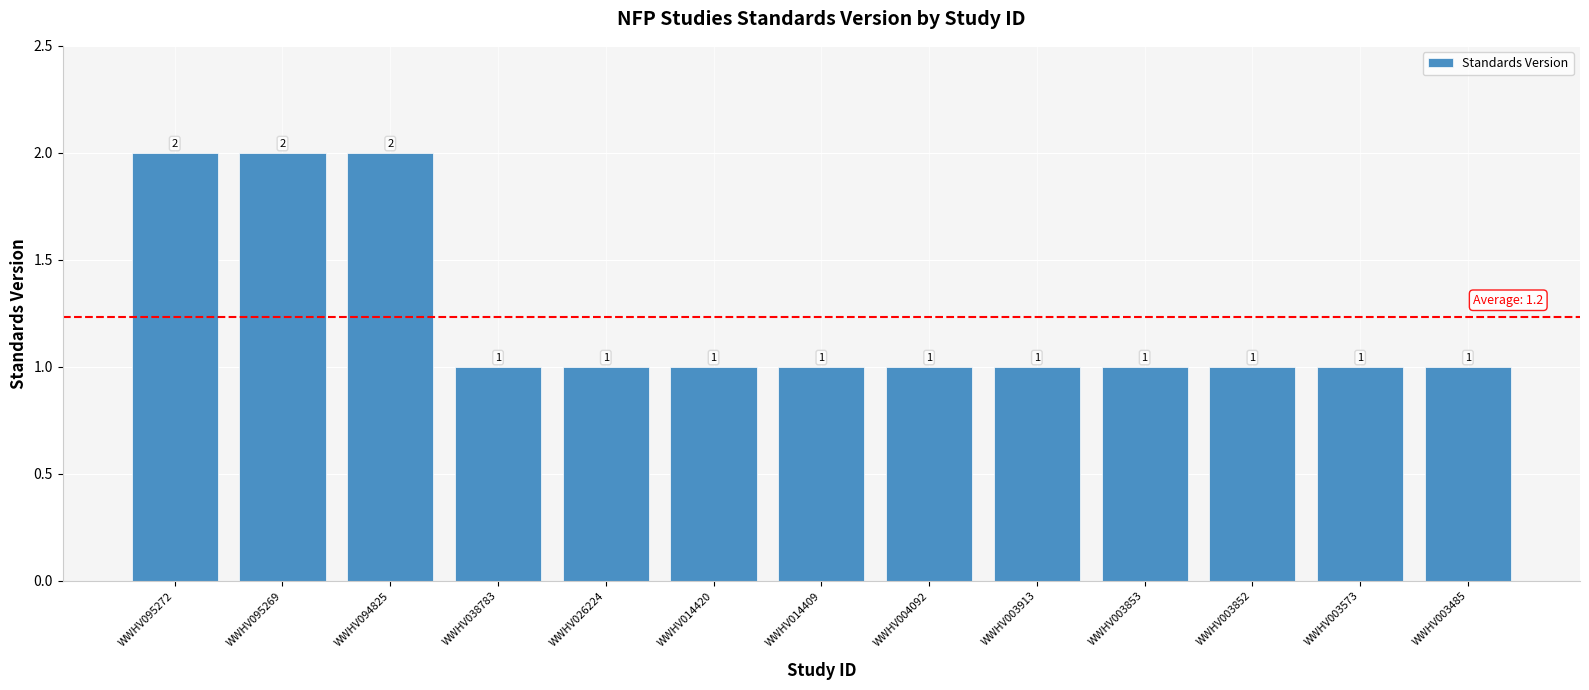

What value does the data have at WWHV038783?

1